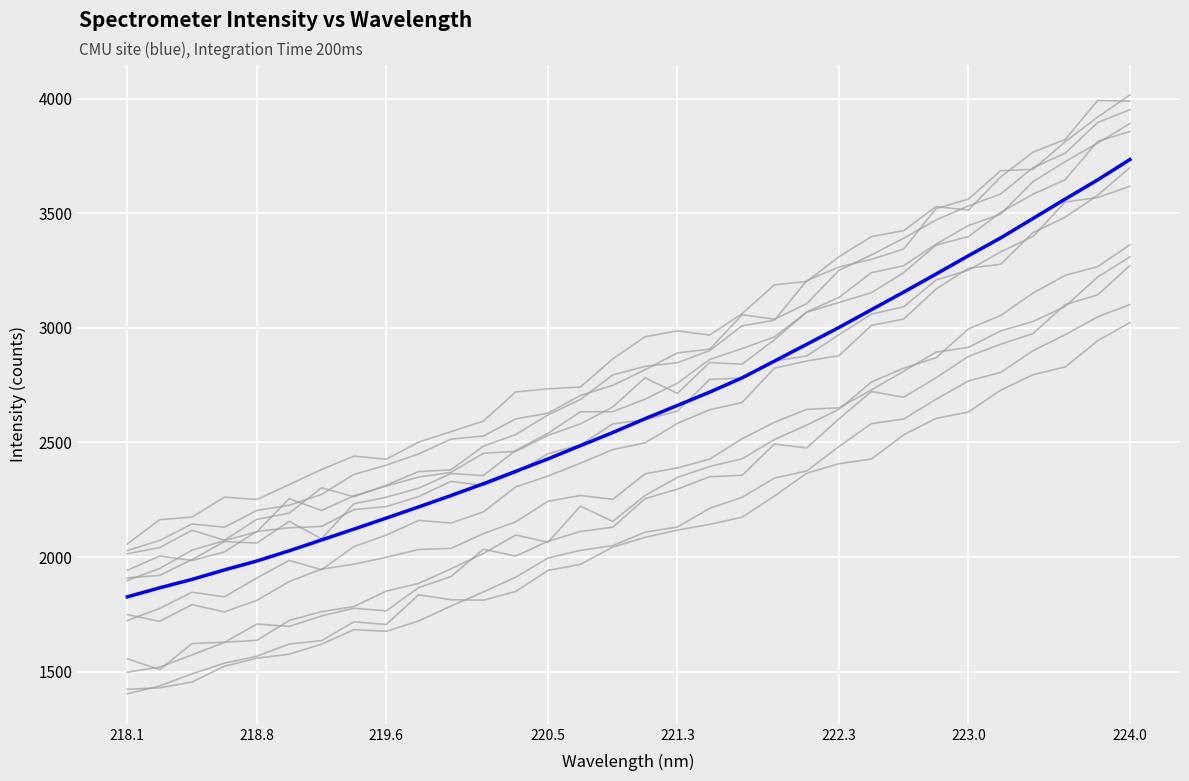

Is this an area chart (filled region under the line)?

No